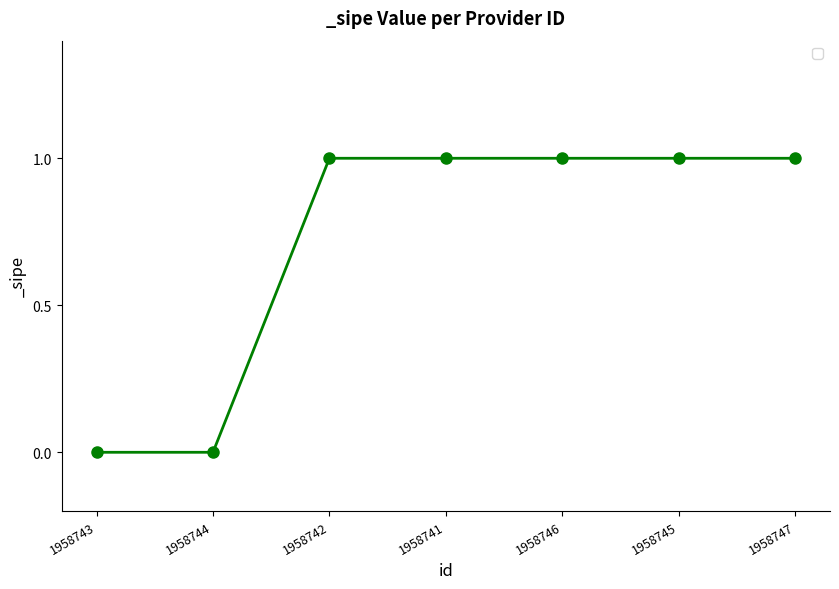

Reading right to left, transcribe all the data shown in this chart.

1958747=1	1958745=1	1958746=1	1958741=1	1958742=1	1958744=0	1958743=0